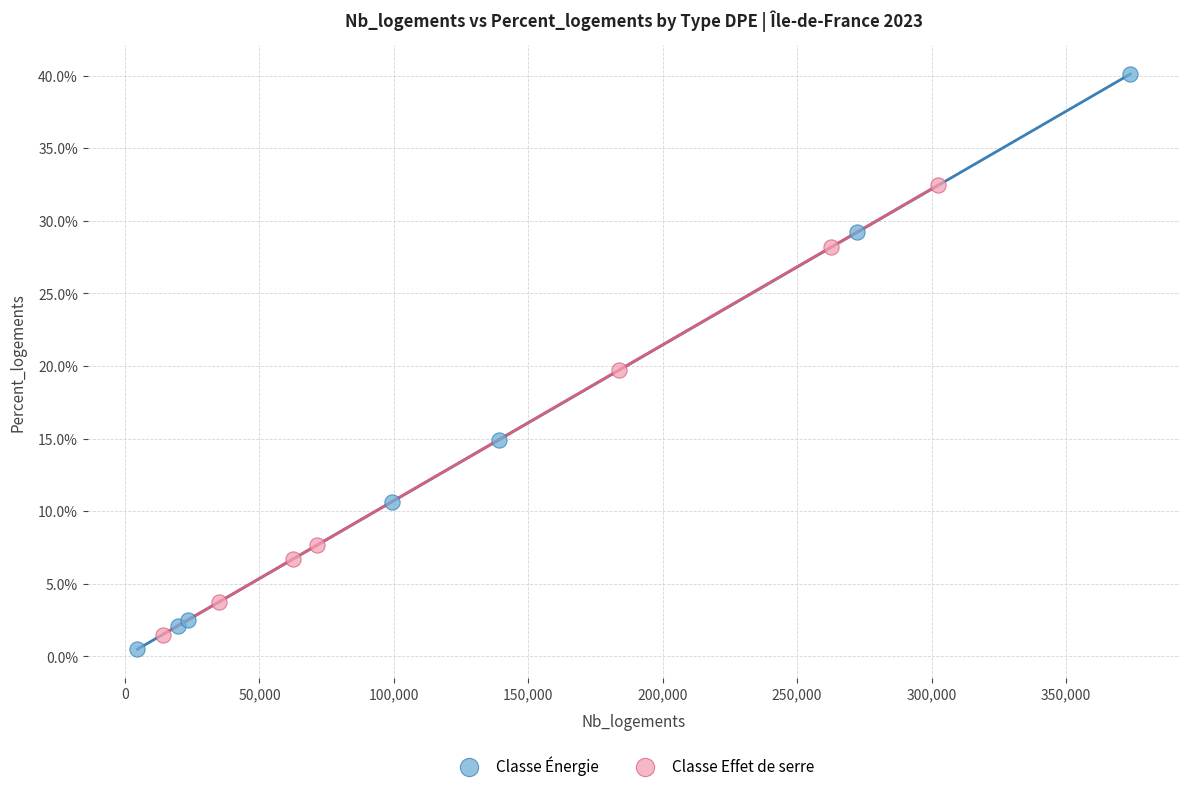

Which series contains the lowest Y value?

Classe Énergie